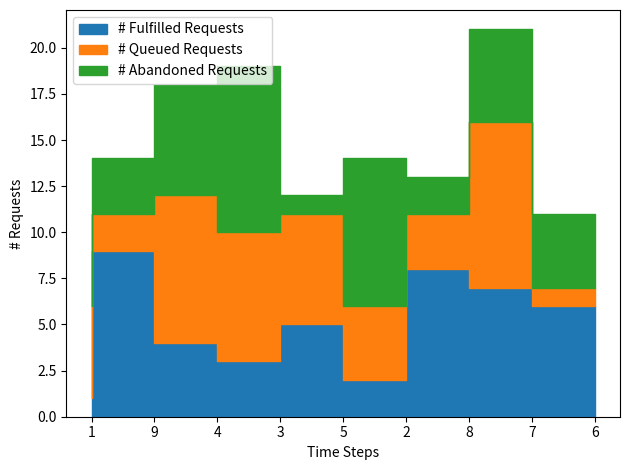

Does the chart display data point markers on the line(s)?

No